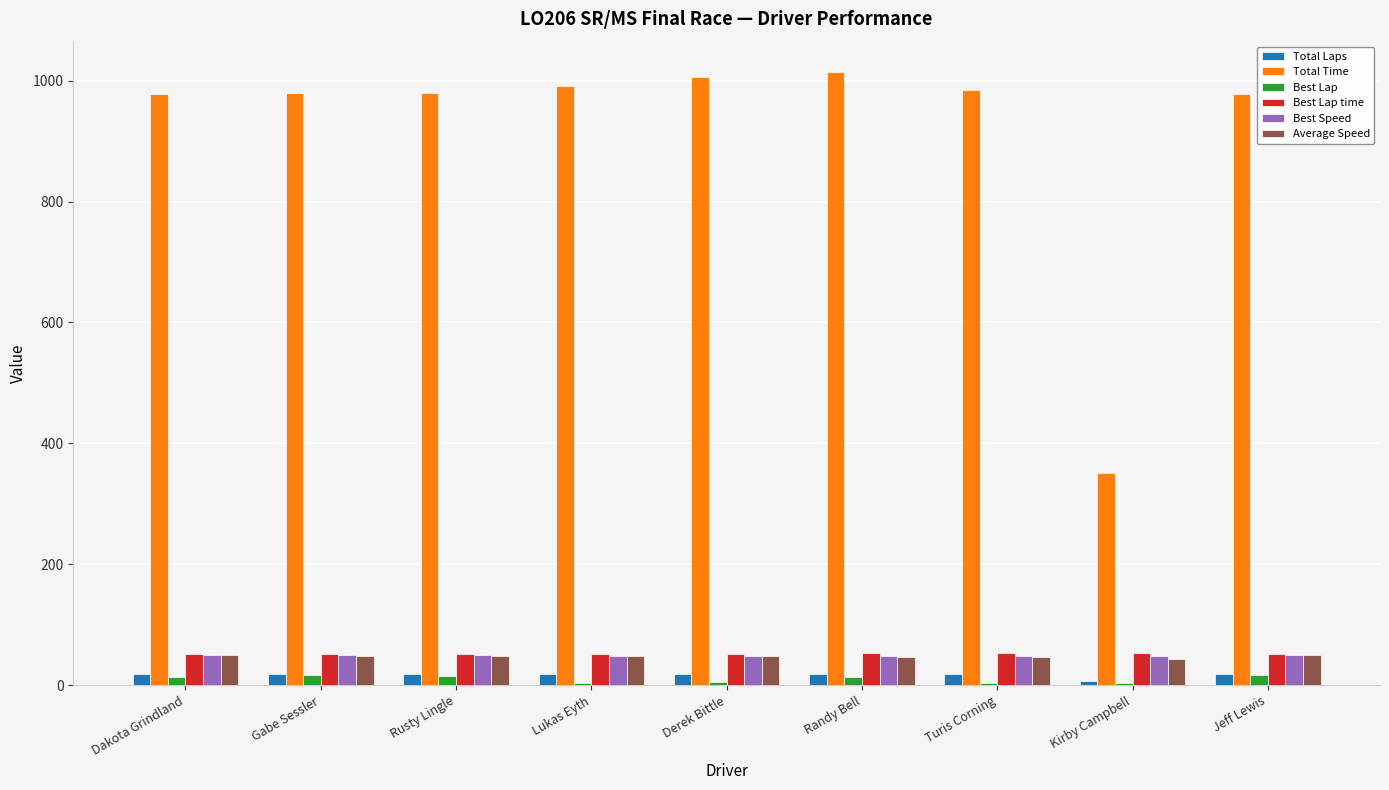

Which series has the largest total across all categories?

Total Time